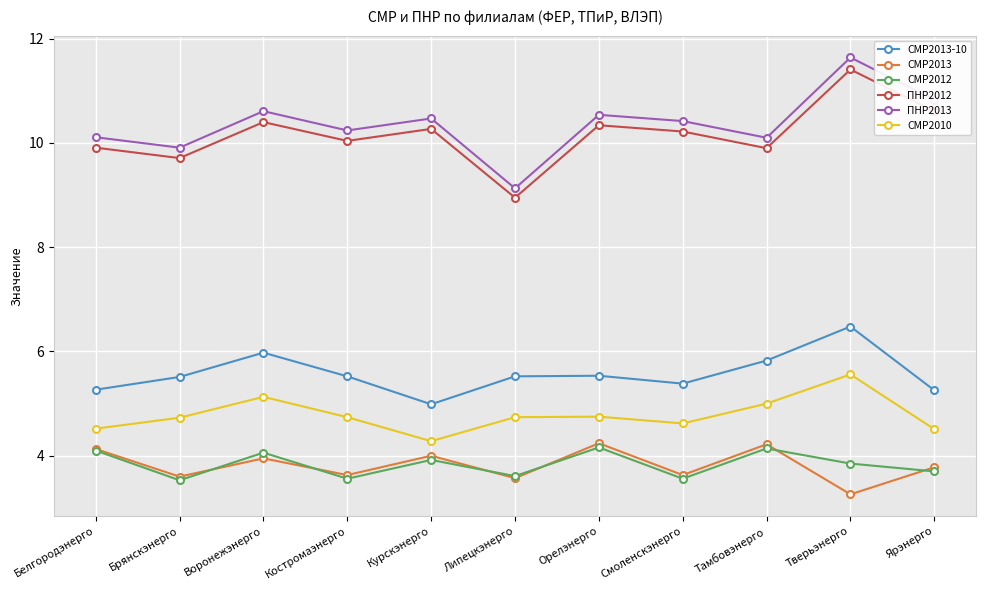

What is the difference between the highest and lowest values at Белгородэнерго?

6.0